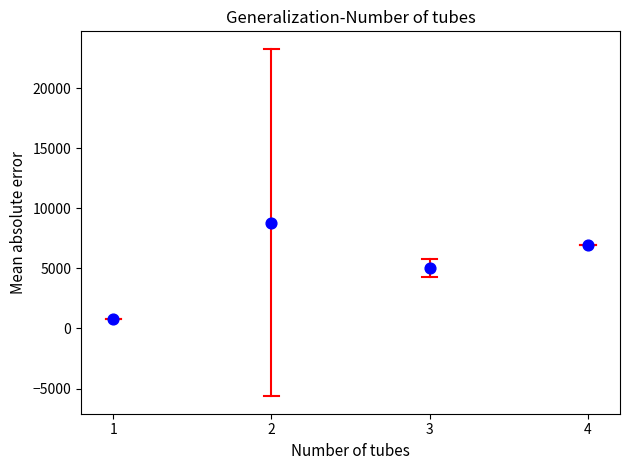

What is the range of X values (max minus min)?

3.0